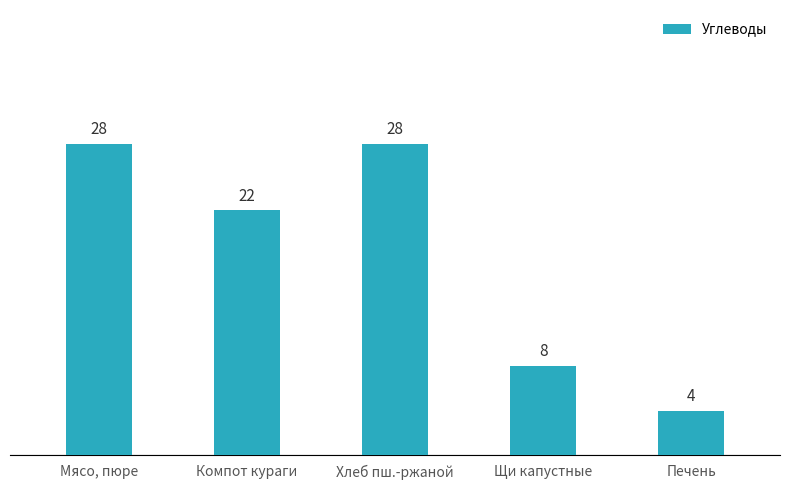

What is the ratio of the value at Мясо, пюре to the value at Хлеб пш.-ржаной?

1.0